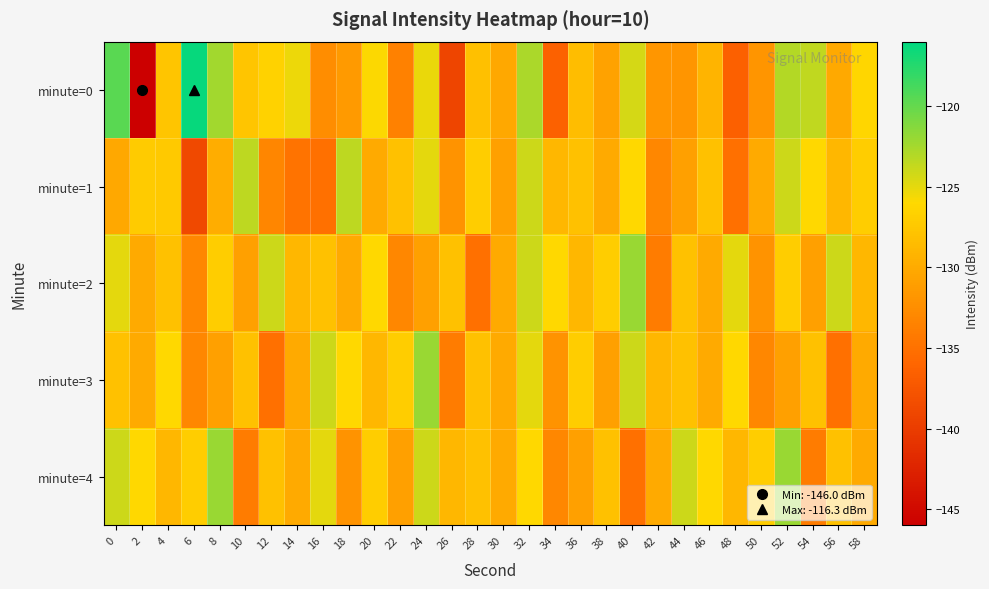

List the series in order of their peak value, lowest first.

minute=1, minute=2, minute=3, minute=4, minute=0